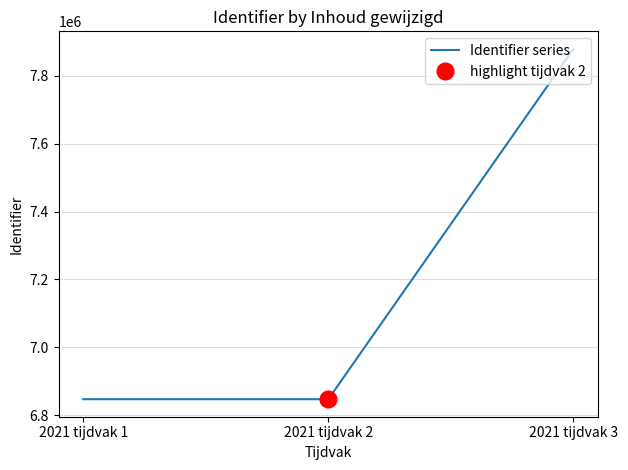

What is the value of the 2nd point from the left?

6847521